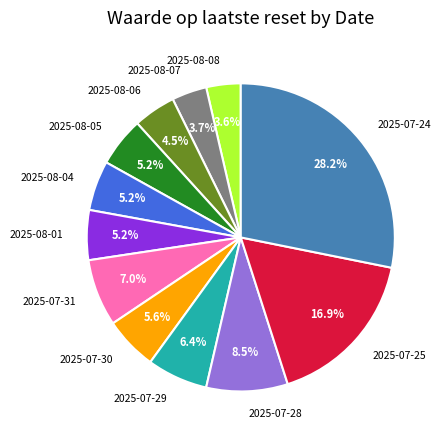

Which slice is the largest?

2025-07-24